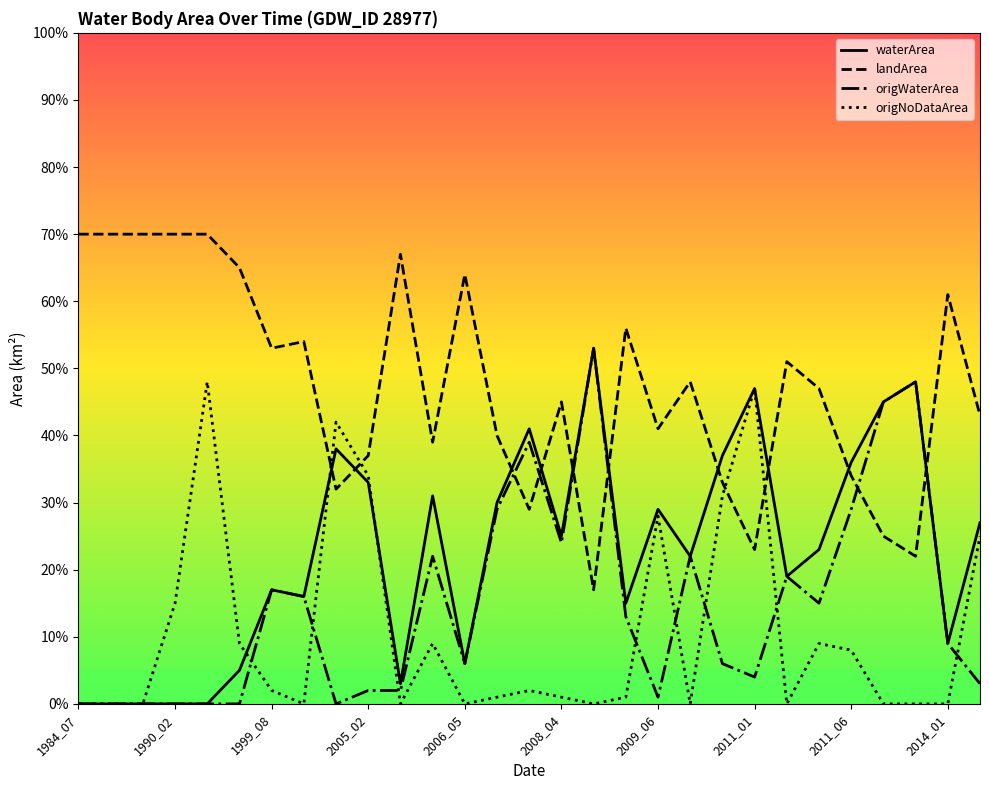

What are all the series names shown in the legend?

waterArea, landArea, origWaterArea, origNoDataArea